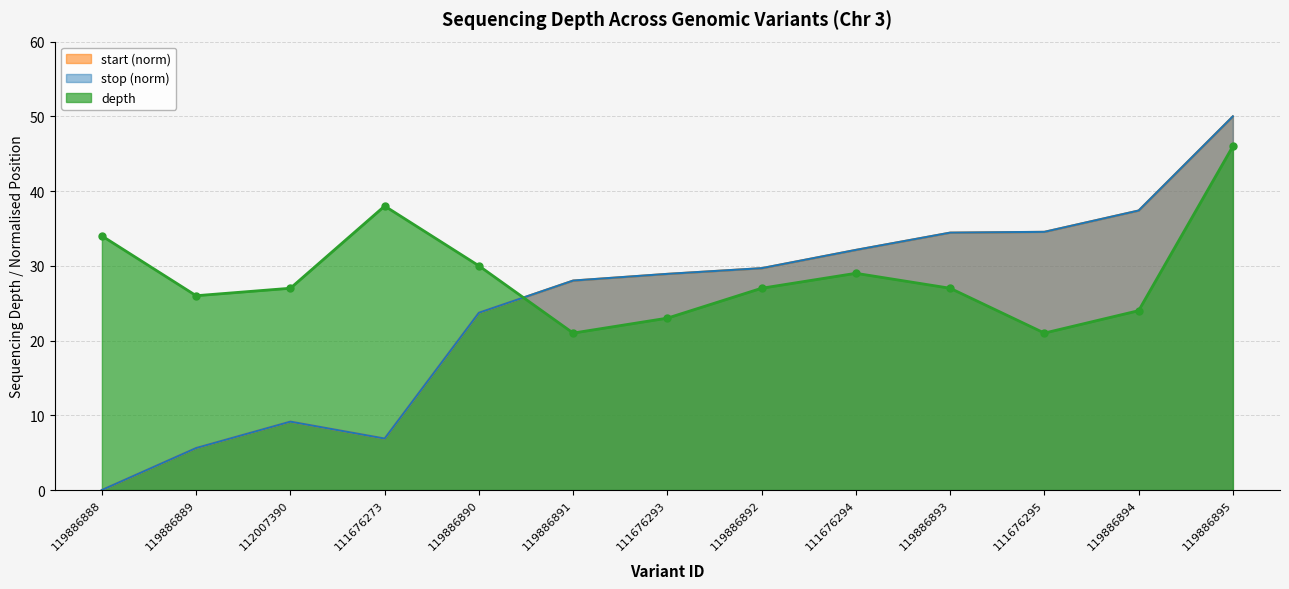

At which category does the chart reach its minimum across all series?

119886888